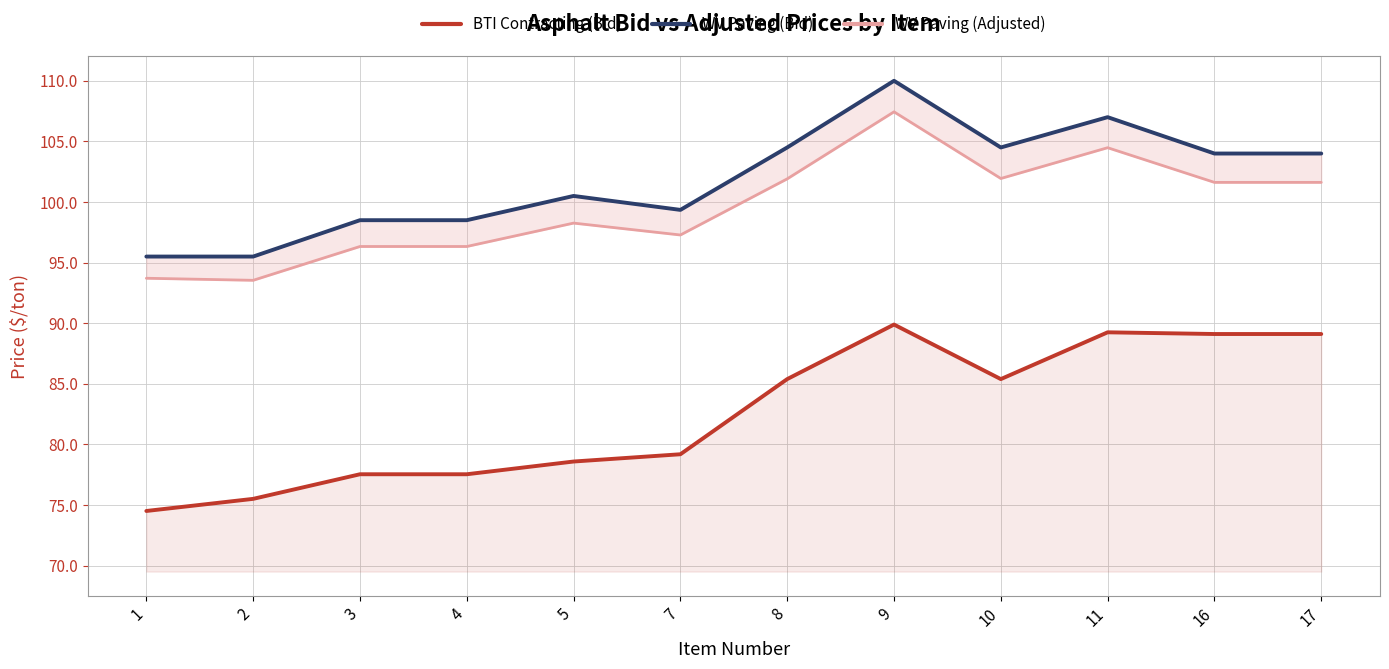

Read the WV Paving (Adjusted) value at 9.

107.4